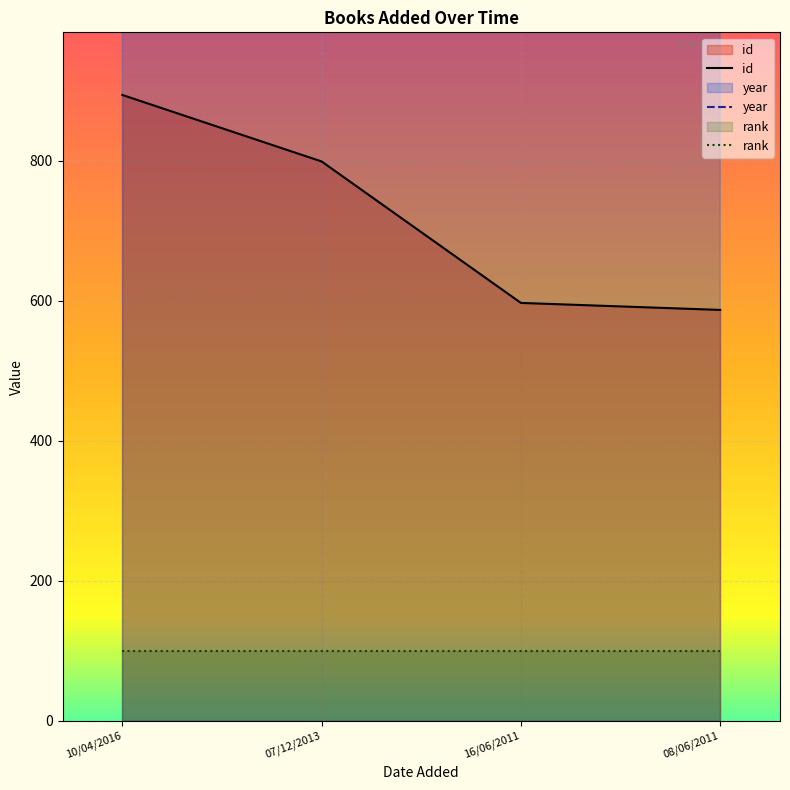

Which series has the widest spread of values?

id